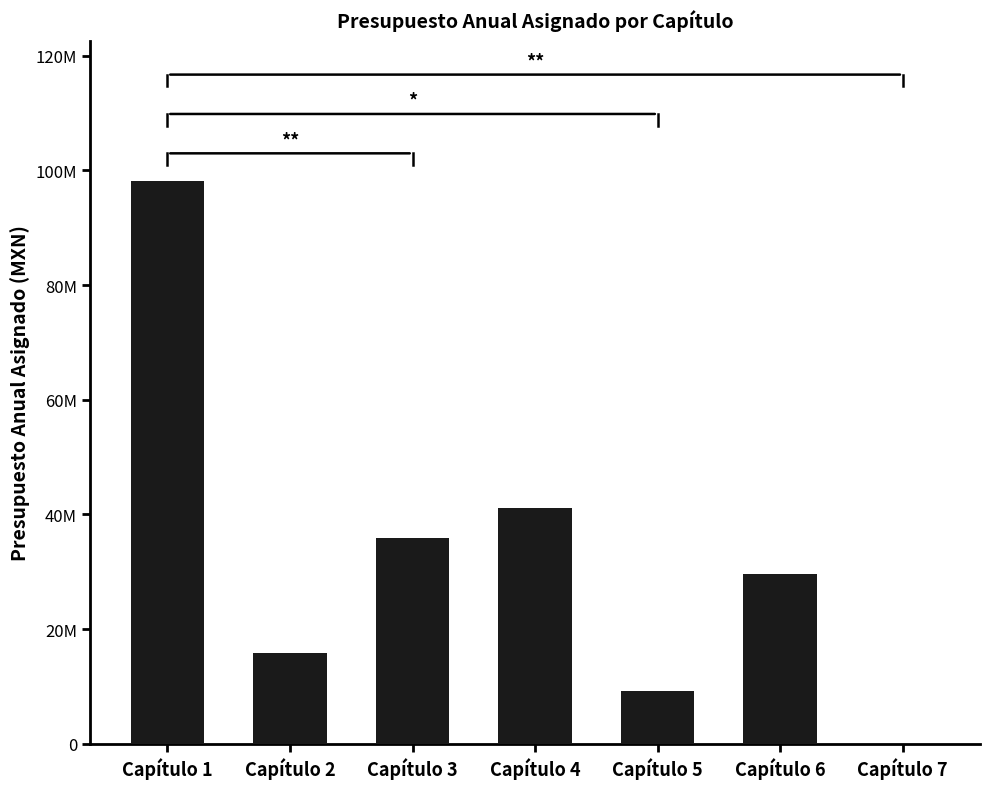

What is the change in value from Capítulo 4 to Capítulo 7?

-41160402.0